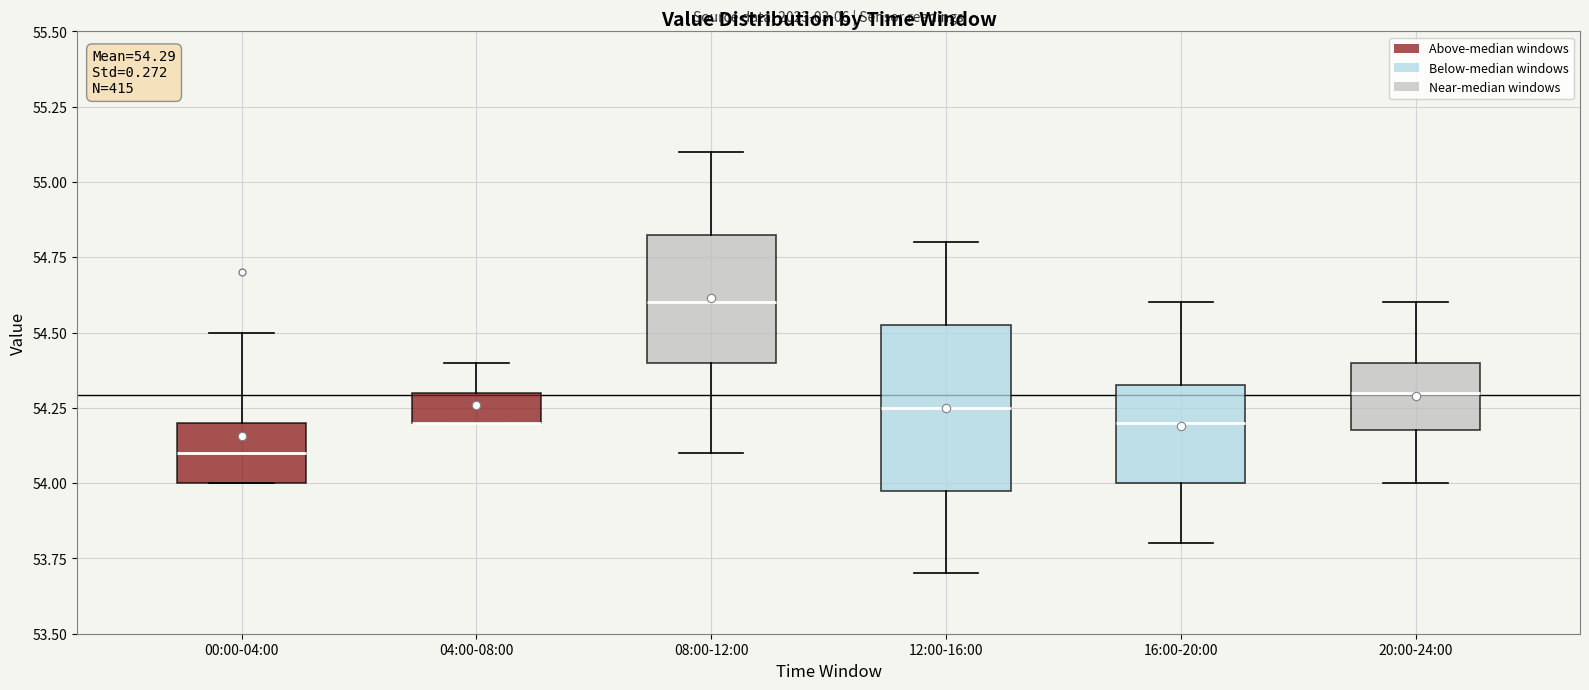

Which box is the tallest, from its lower edge to its upper edge?

12:00-16:00